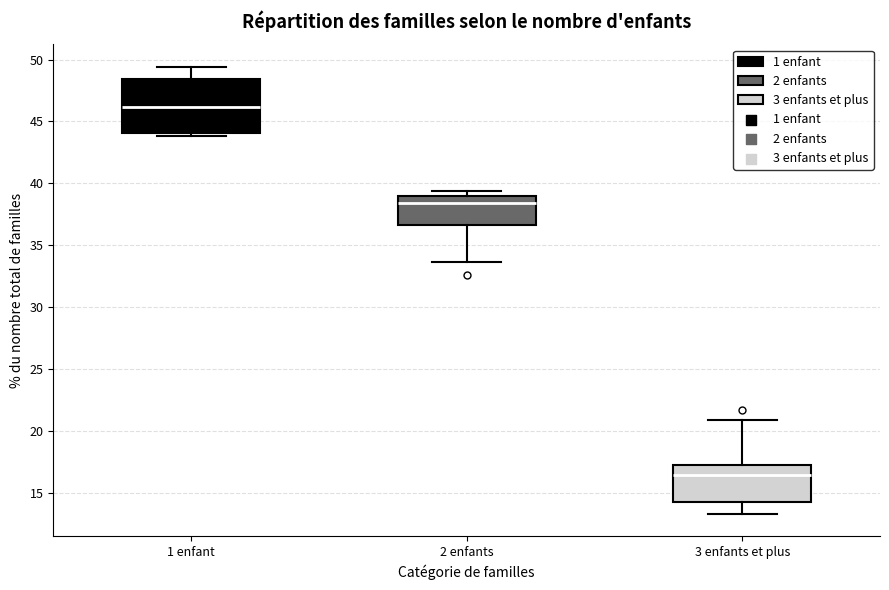

Where does the lower whisker of the box for 2 enfants end on the y-axis? The values are not printed on the chart, so give them approximately, as read against the axis.

33.5